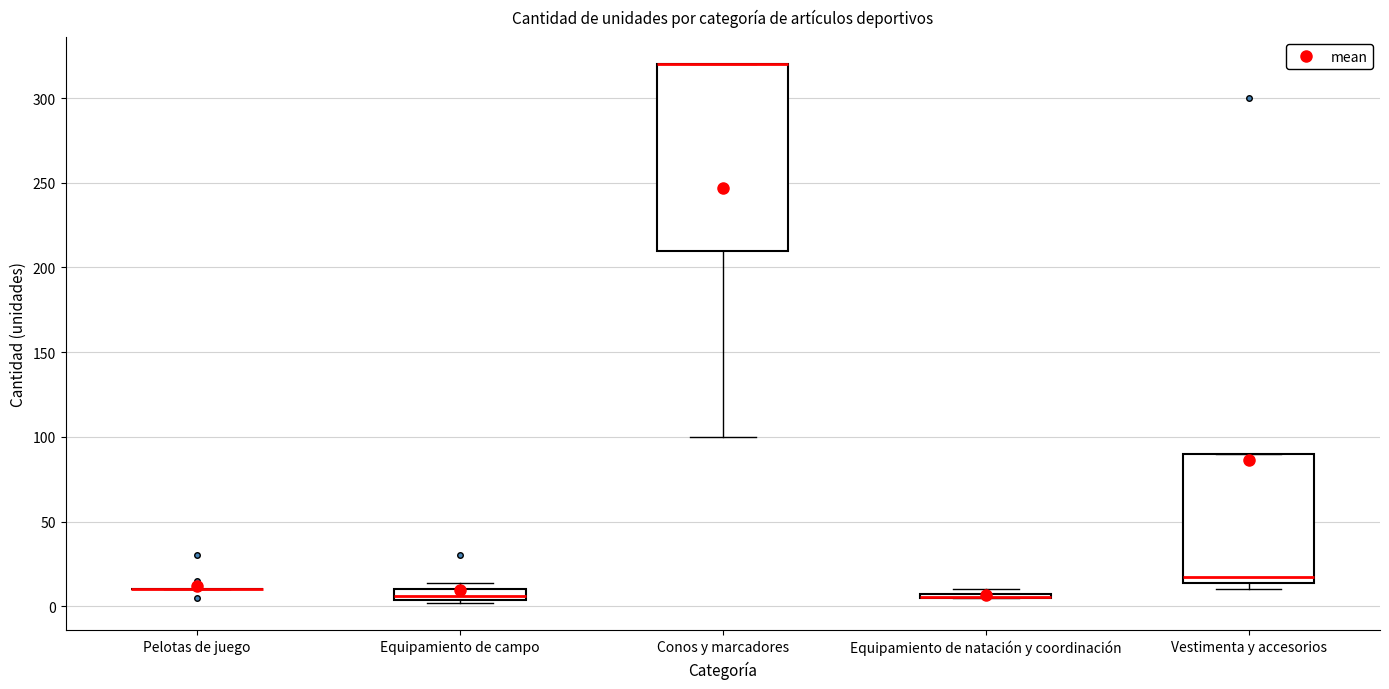

Comparing the boxes themselves (not the whiskers), which one is the tallest?

Conos y marcadores